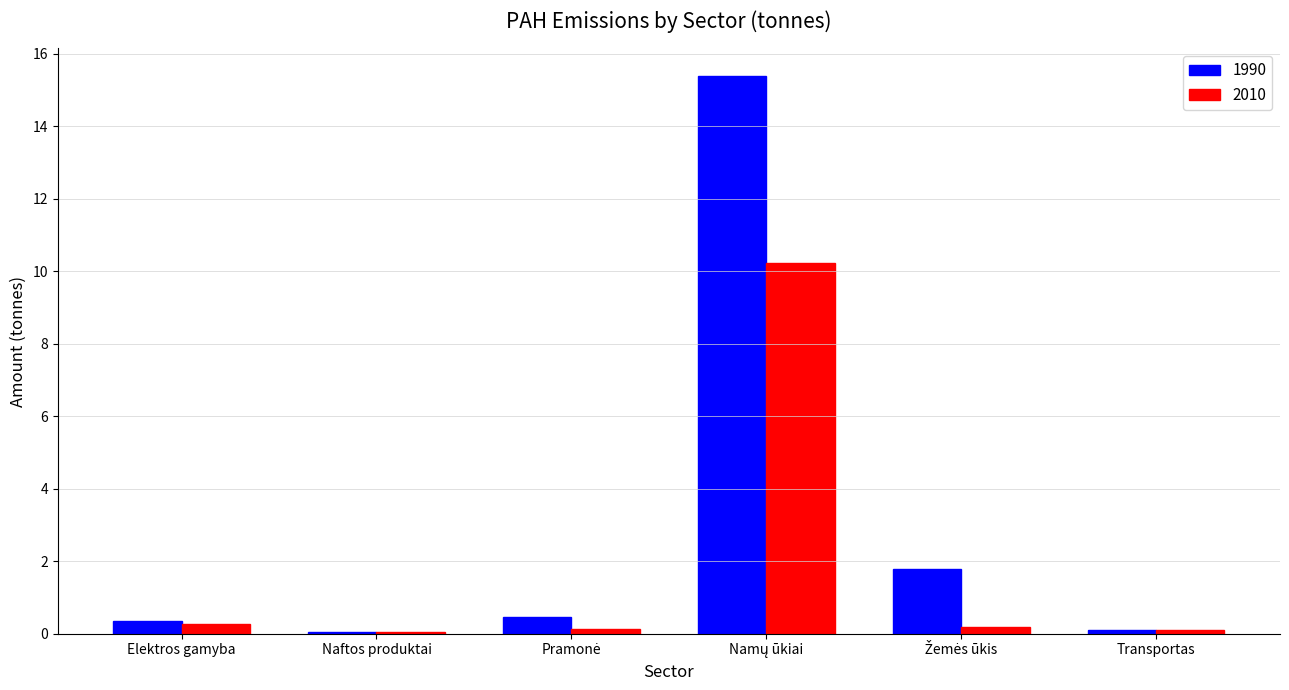

How many groups of bars are there?

6